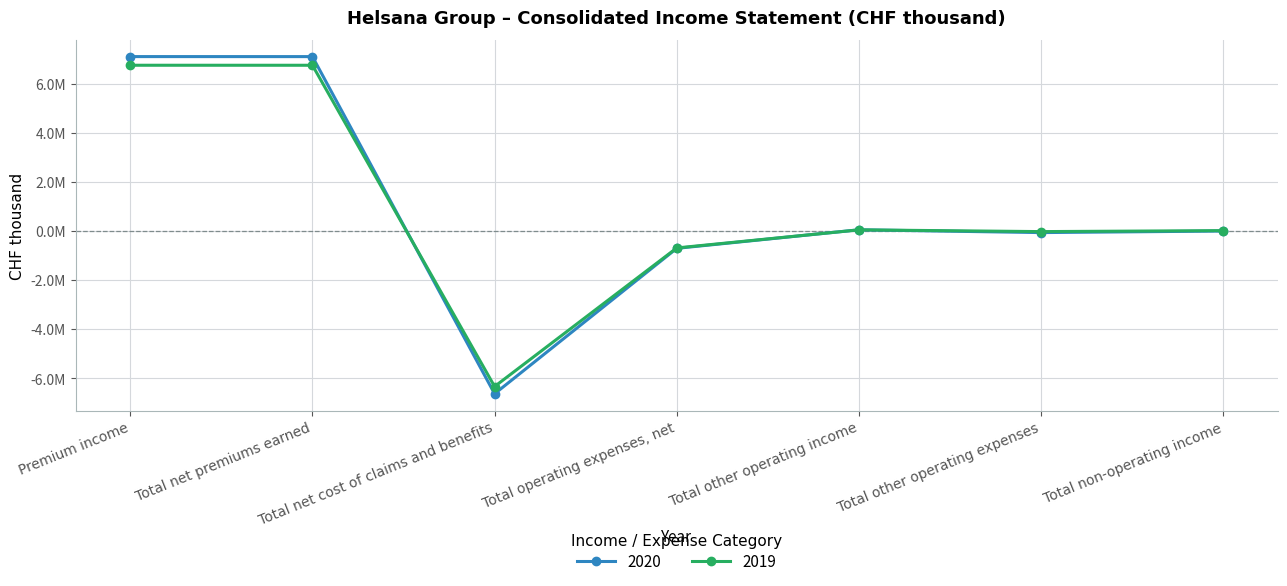

Rank the categories by 2019 value from lowest to highest.

Total net cost of claims and benefits, Total operating expenses, net, Total other operating expenses, Total non-operating income, Total other operating income, Total net premiums earned, Premium income